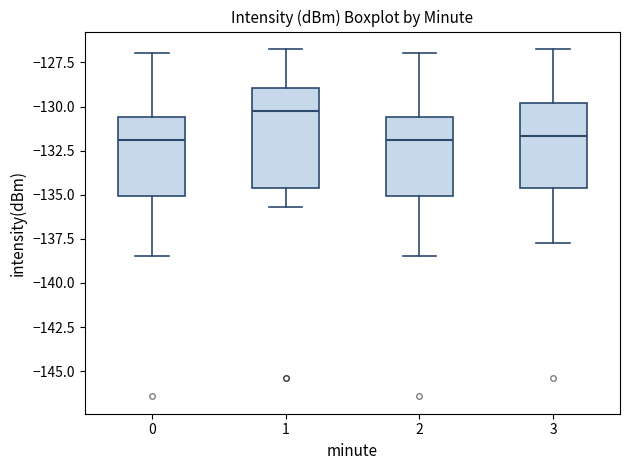

Comparing the boxes themselves (not the whiskers), which one is the tallest?

1